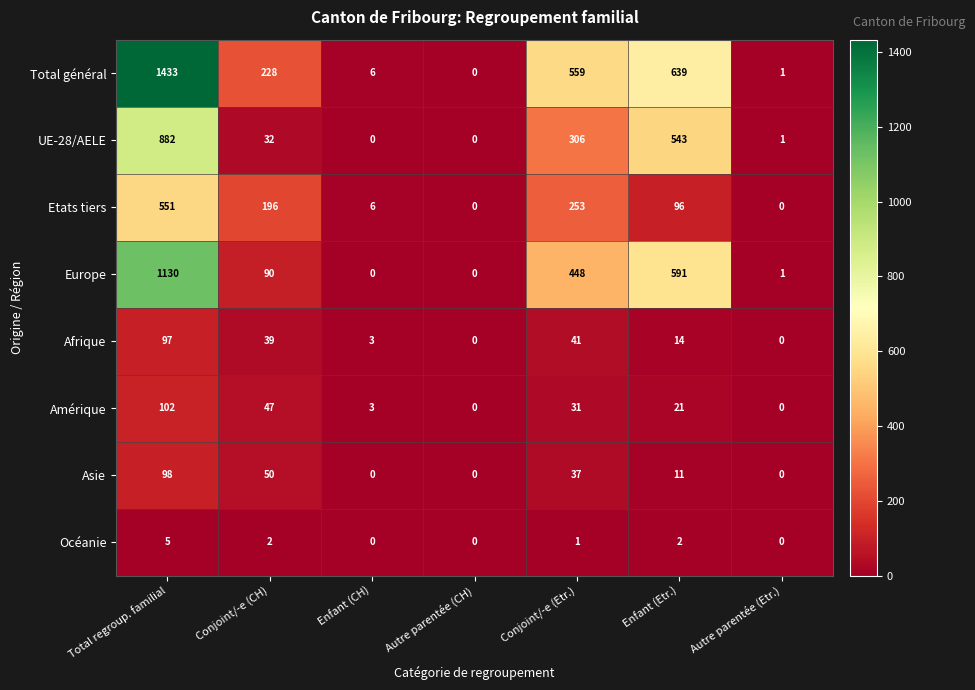

The value of Afrique at Enfant (Etr.) is 3. True or false?

False